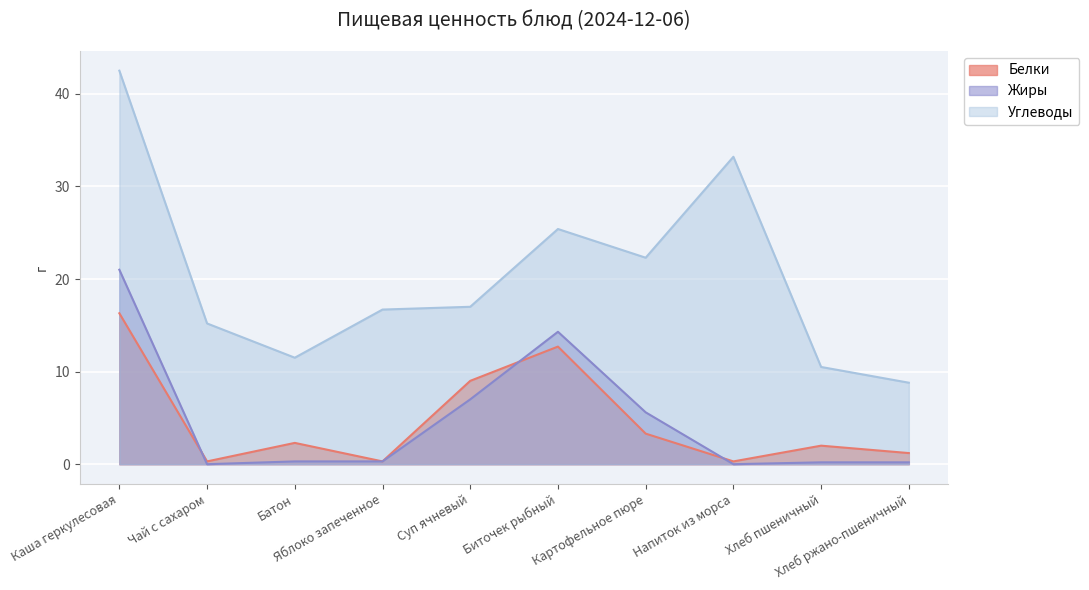

Rank the series at Напиток из морса from highest to lowest value.

Углеводы, Белки, Жиры